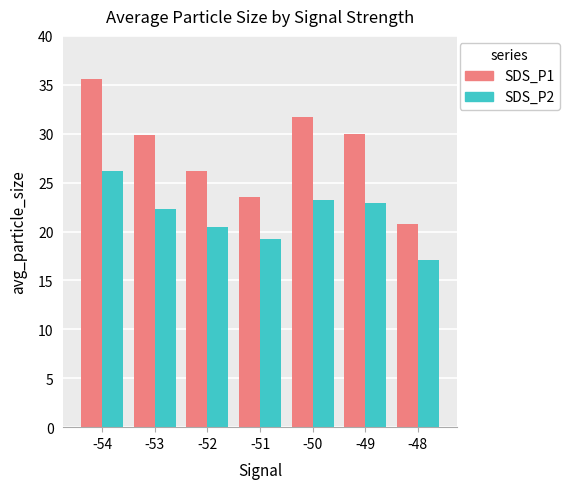

What are all the series names shown in the legend?

SDS_P1, SDS_P2